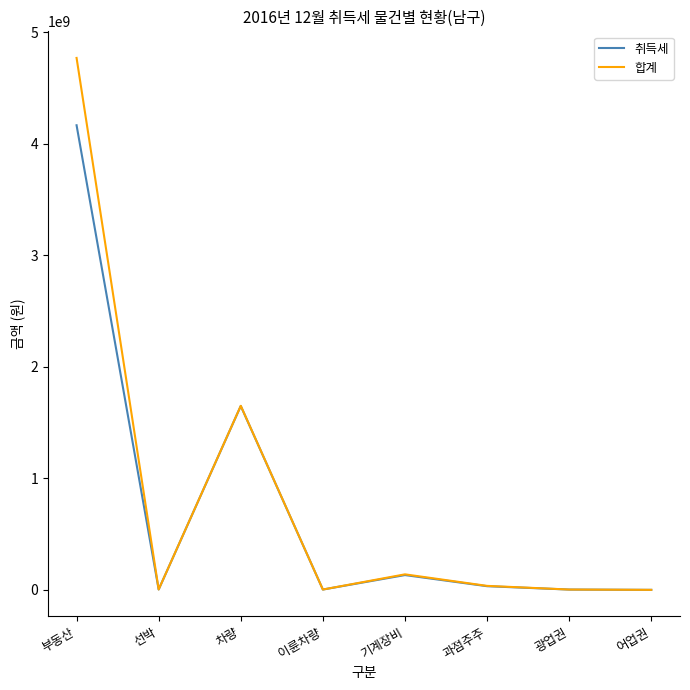

What is the greatest value displayed?

4770744590